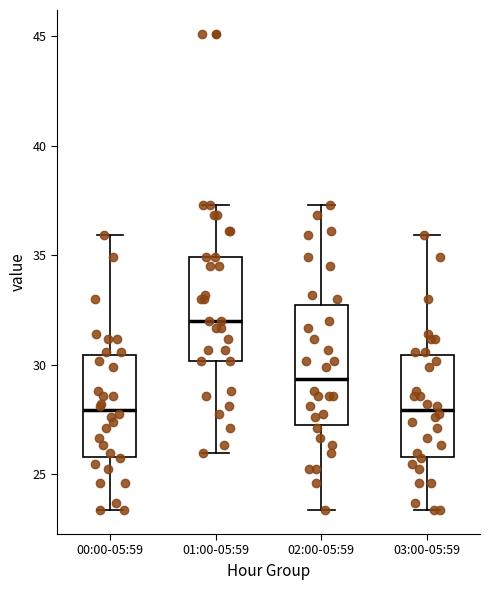

Where does the lower whisker of the box for 00:00-05:59 end on the y-axis? The values are not printed on the chart, so give them approximately, as read against the axis.

23.5